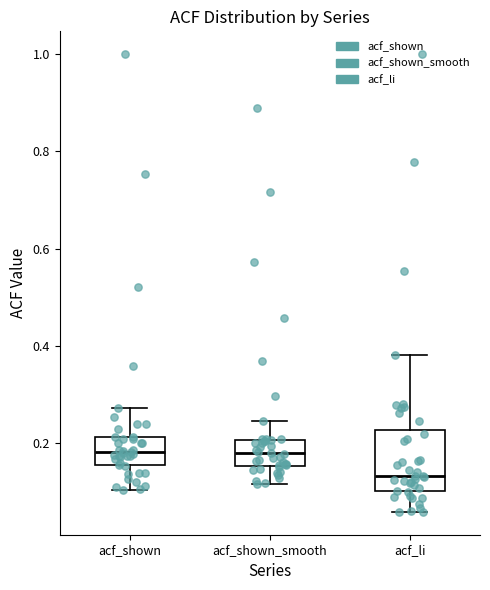

Reading left to right, read every box against the y-axis: the position of its median line, the range the box covers, and the ends of its whiskers. The values are not printed on the chart, so give them approximately, as read against the axis.

acf_shown: median 0.18, box 0.16 to 0.22, whiskers 0.10 to 0.28
acf_shown_smooth: median 0.18, box 0.16 to 0.20, whiskers 0.12 to 0.24
acf_li: median 0.14, box 0.10 to 0.22, whiskers 0.06 to 0.38